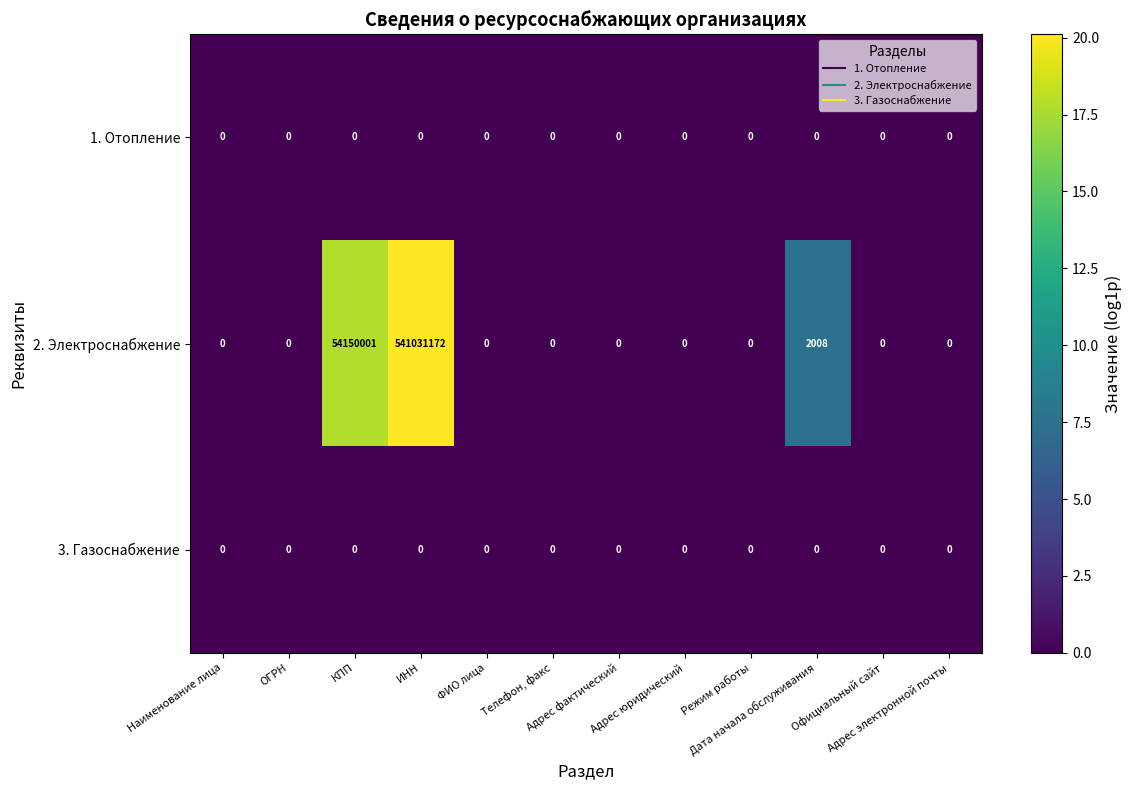

Which series has the largest range (max minus min)?

2. Электроснабжение